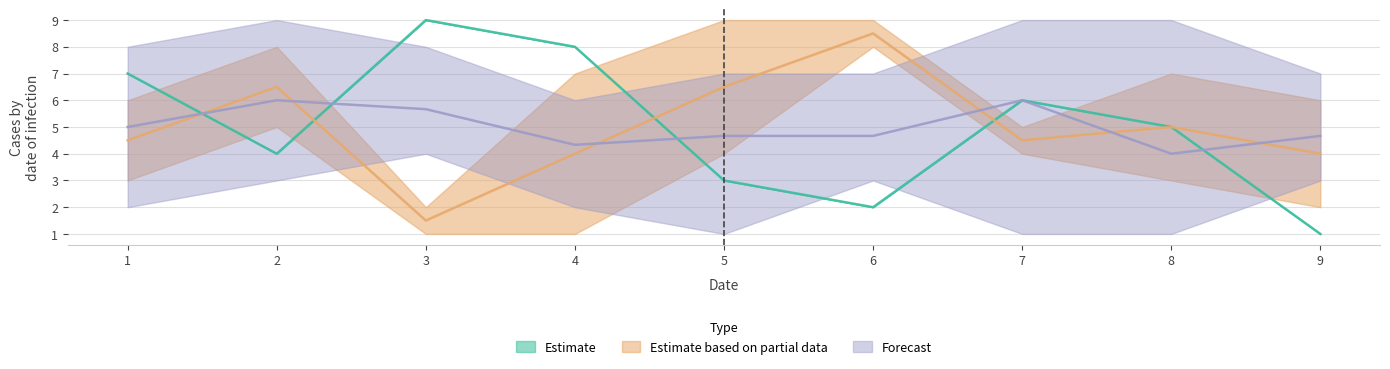

Between 6 and 8, which is larger?

8